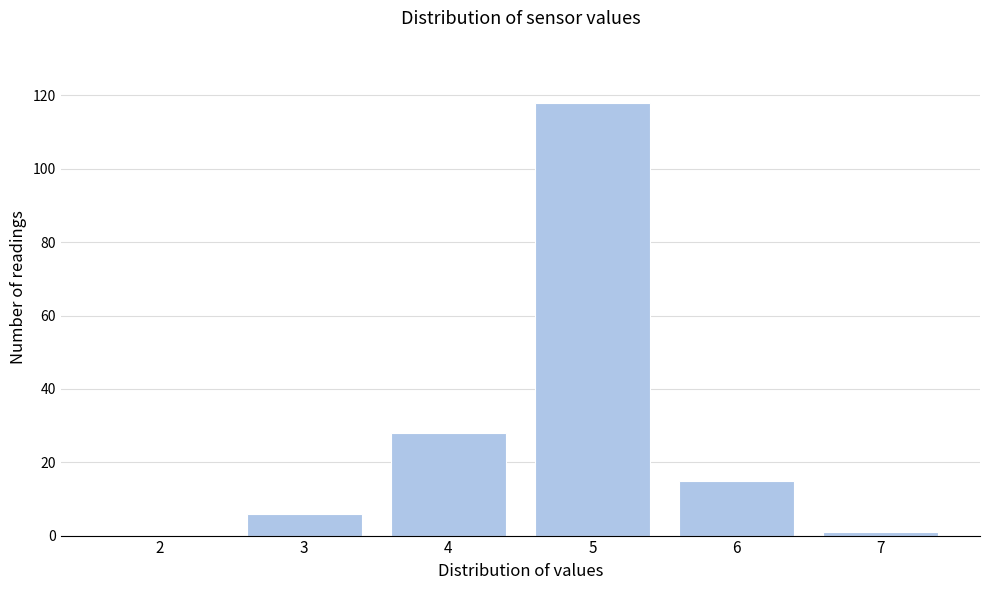

Reading right to left, what are all the values shown in this chart?

7=1	6=15	5=118	4=28	3=6	2=0